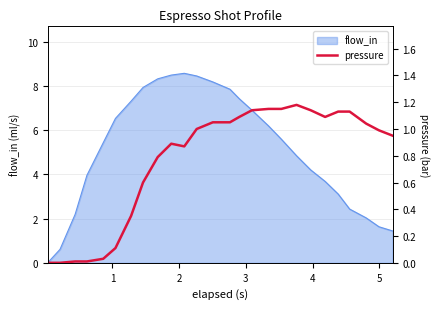

At which category does the chart reach its peak across all series?

18